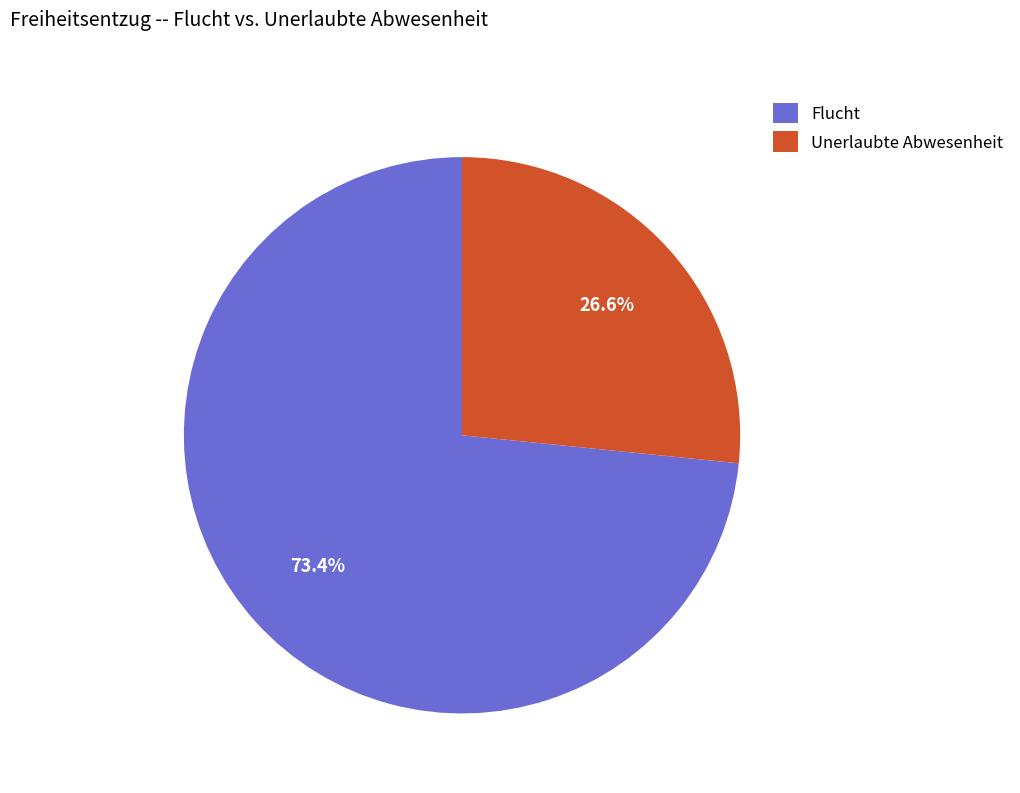

Do Flucht and Unerlaubte Abwesenheit together represent more than half of the pie?

Yes